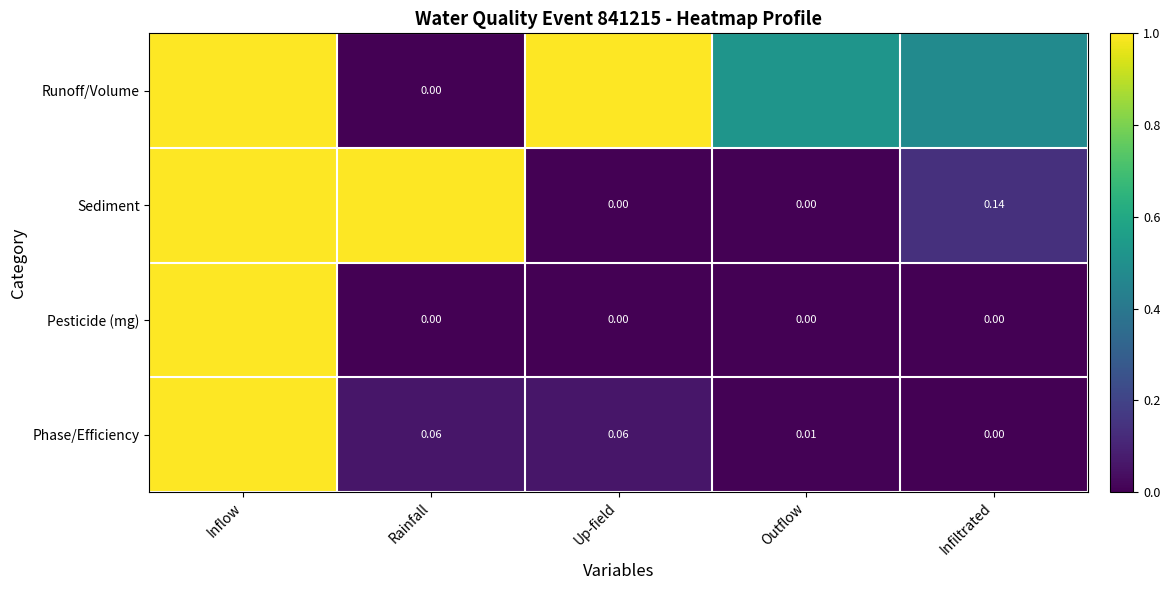

Is the value of Phase/Efficiency at Rainfall greater than the value of Sediment at Up-field?

Yes